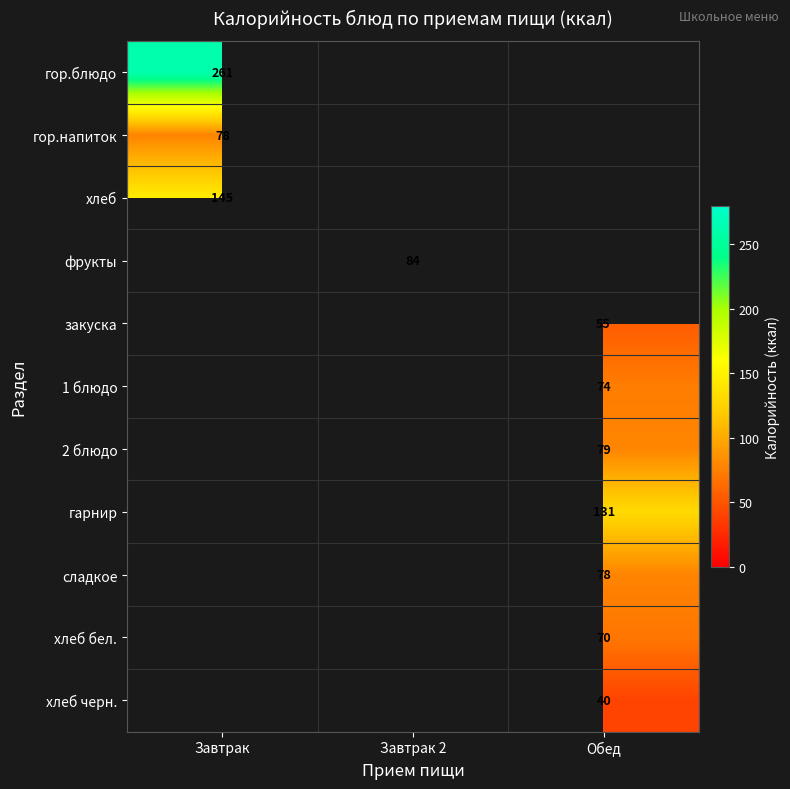

True or false: гор.напиток has a value of 78 at Завтрак.

True